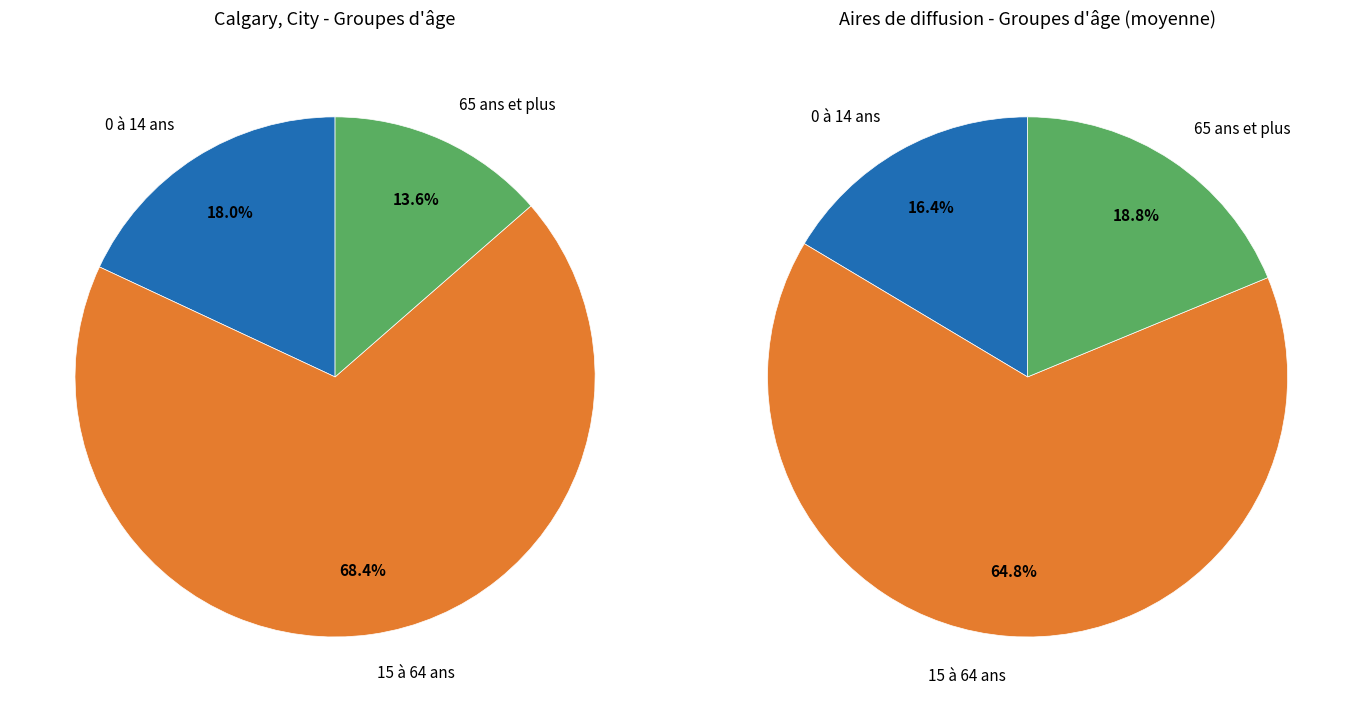

Is there any slice that represents more than half of the pie?

Yes